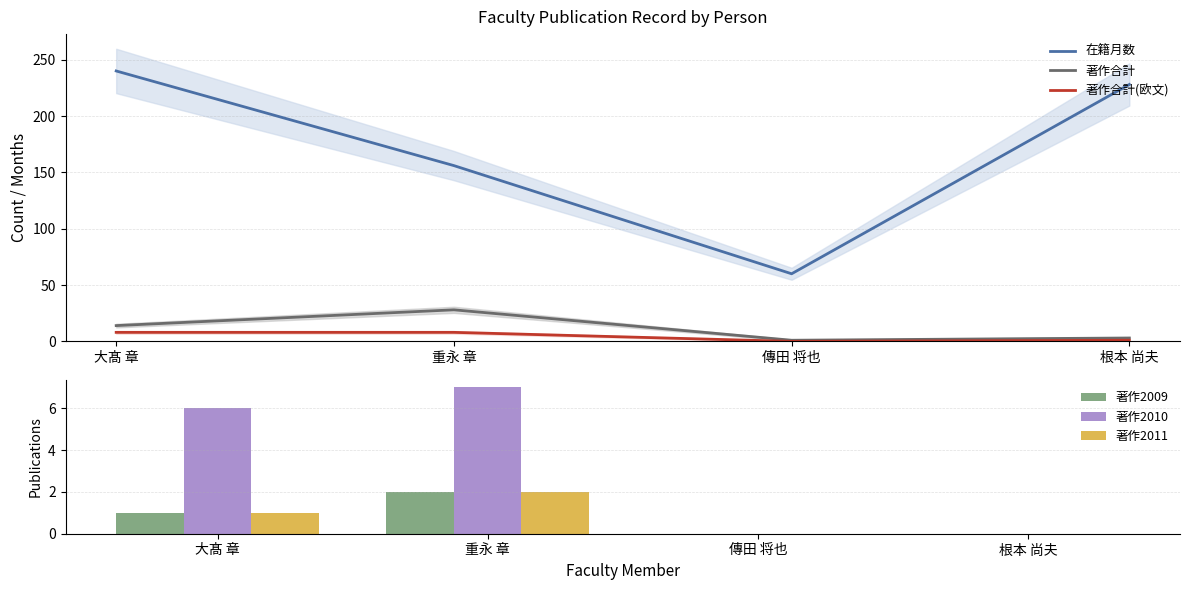

At which category is the sum across all series the highest?

大髙 章